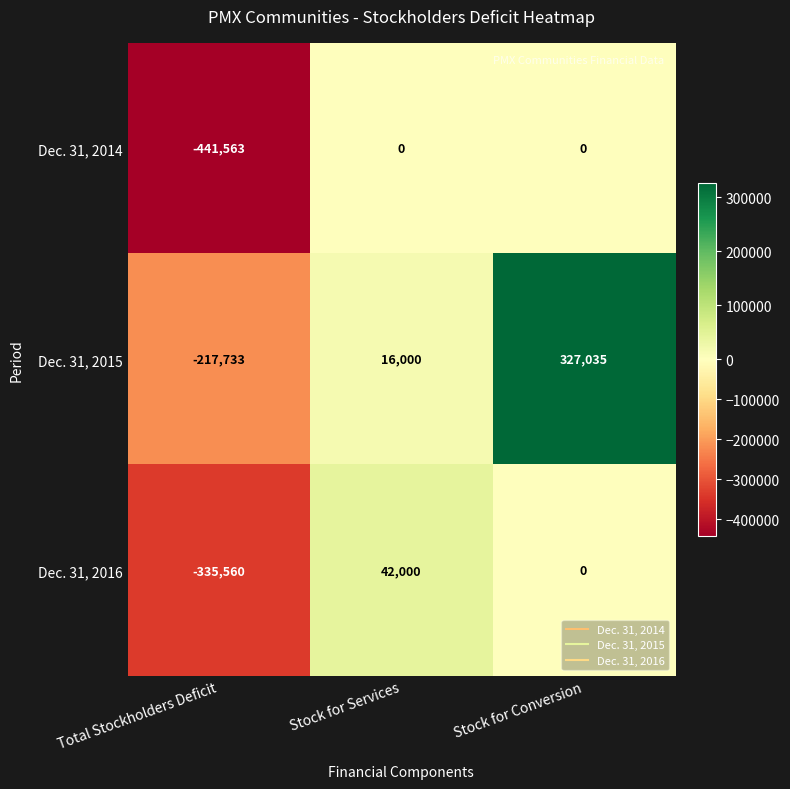

Which series has the largest total across all categories?

Dec. 31, 2015